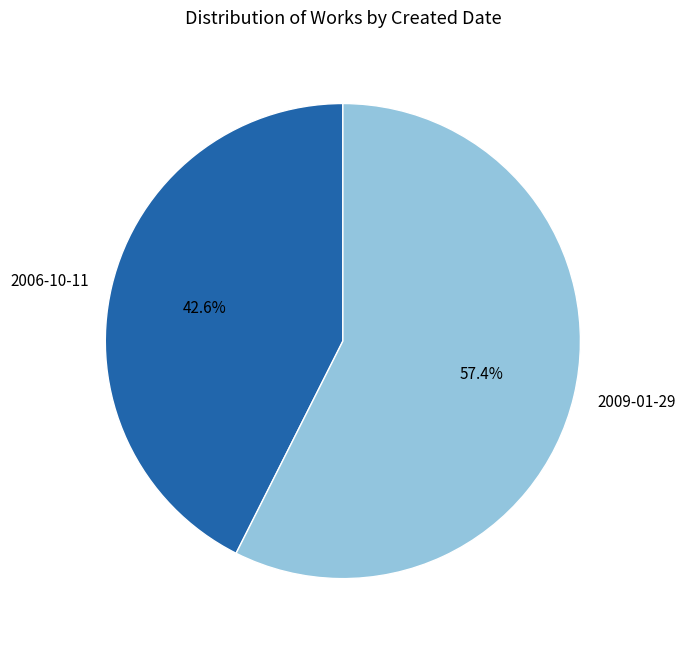

How many segments does this pie chart have?

2